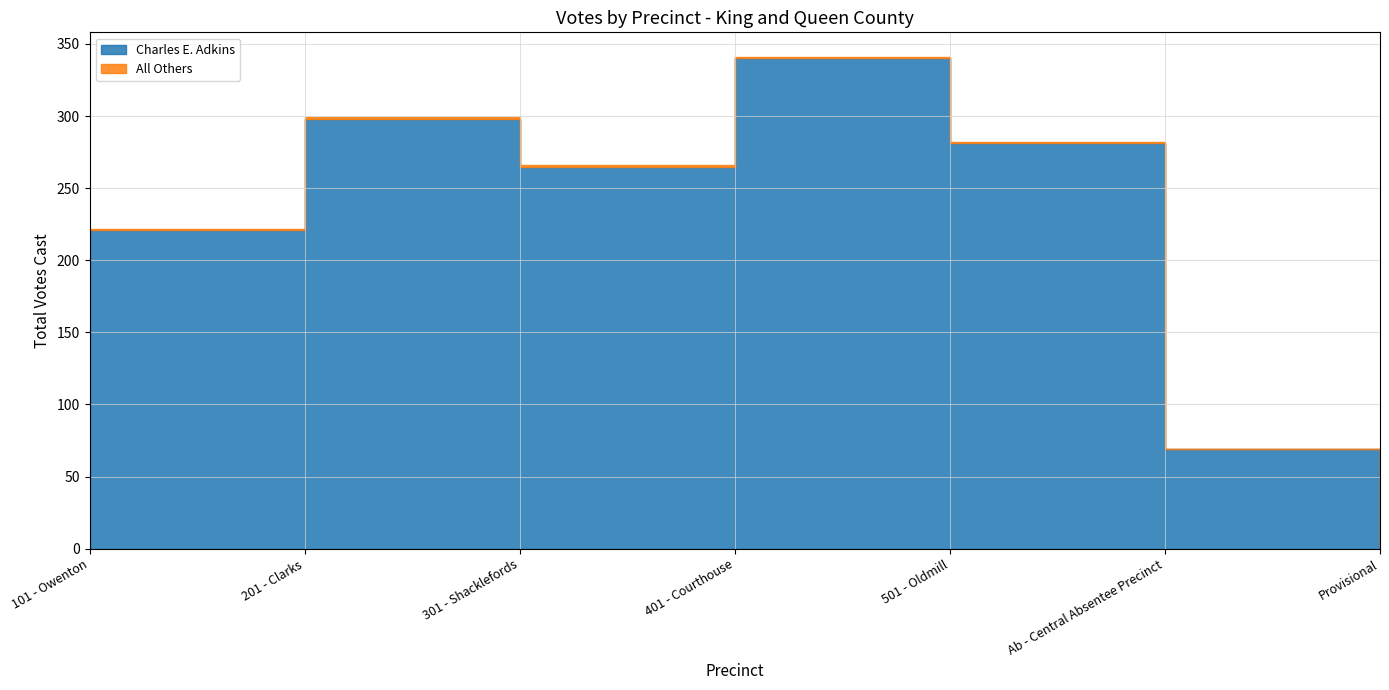

At which category does Charles E. Adkins reach its first local peak?

201 - Clarks